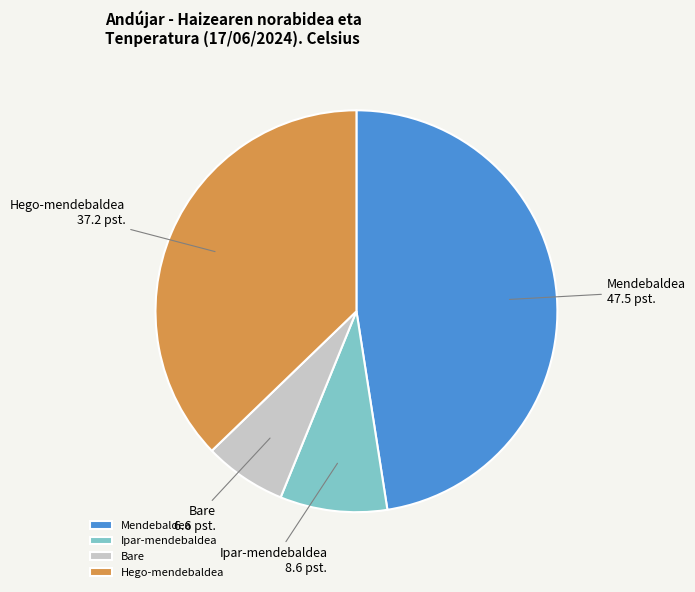

Count the number of slices in the pie.

4